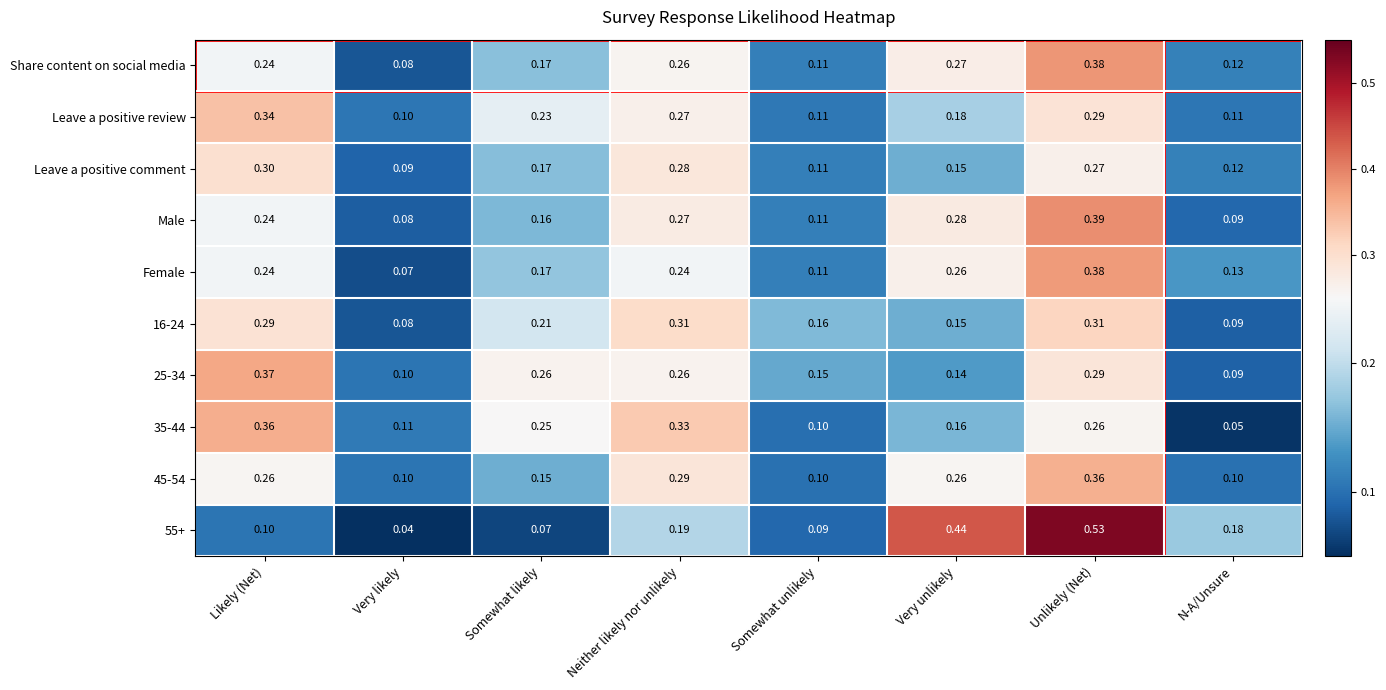

Is the value of 35-44 at N-A/Unsure greater than the value of Male at Likely (Net)?

No